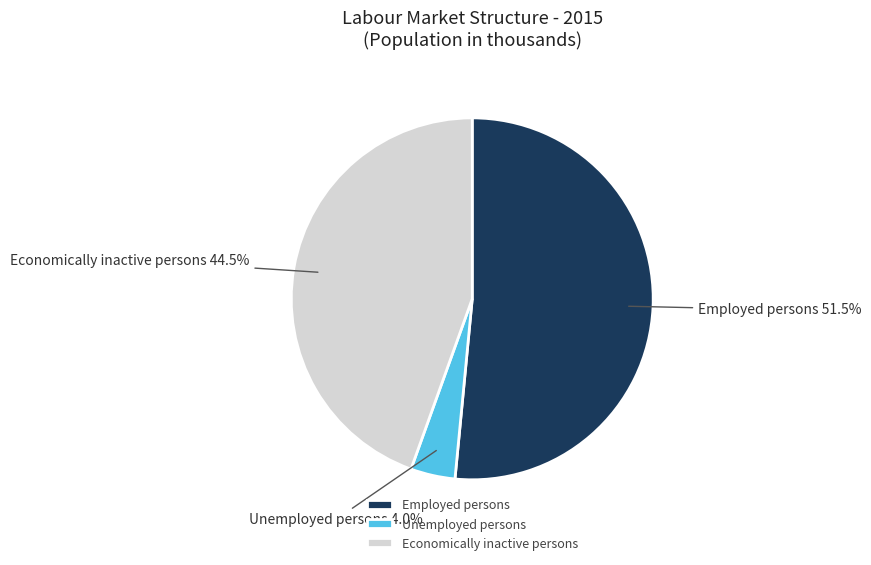

How many segments does this pie chart have?

3